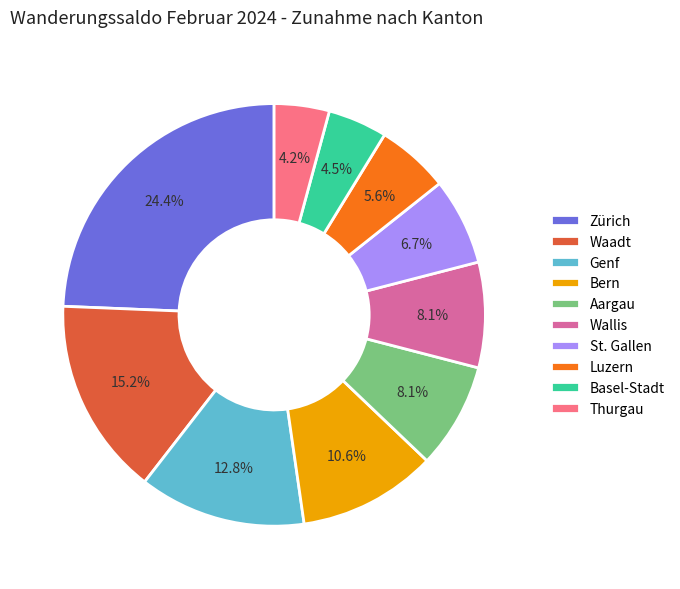

How much of the chart is everything except Waadt?

84.8%